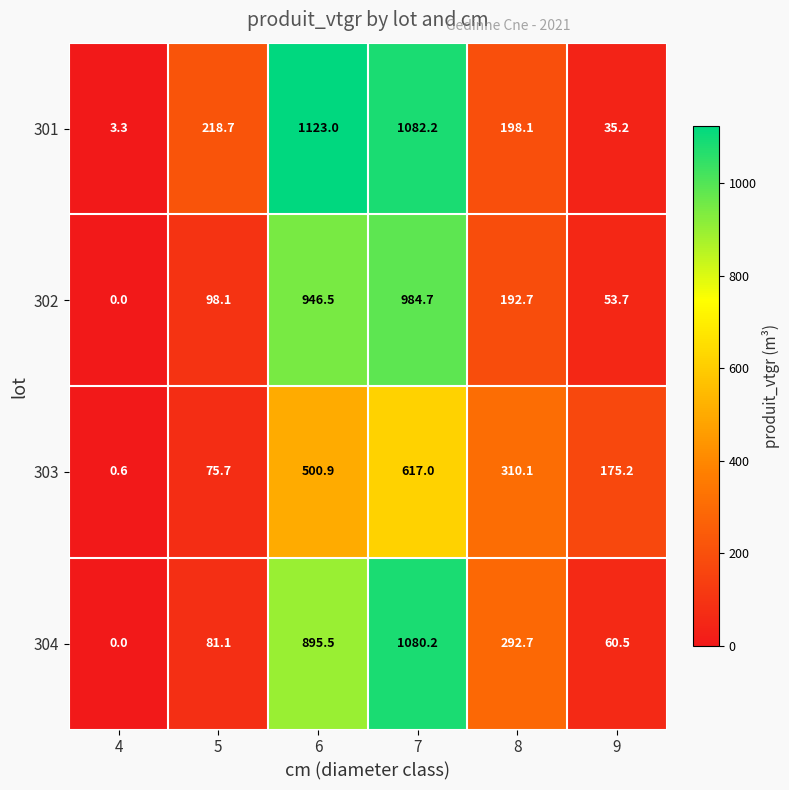

How many data points in 302 are less than 192?

3